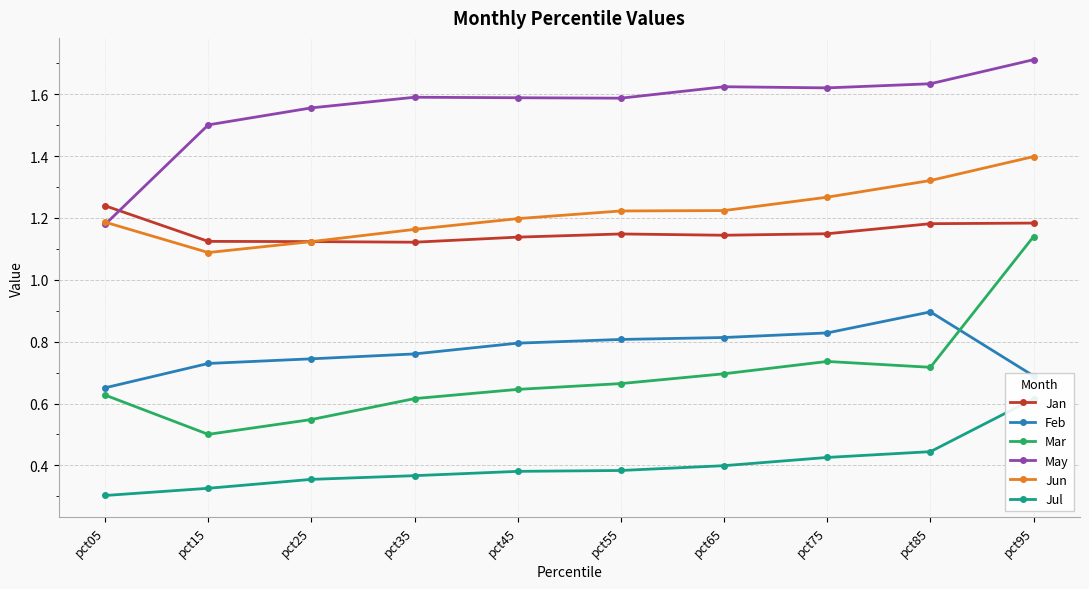

At which category is the sum across all series the highest?

pct95